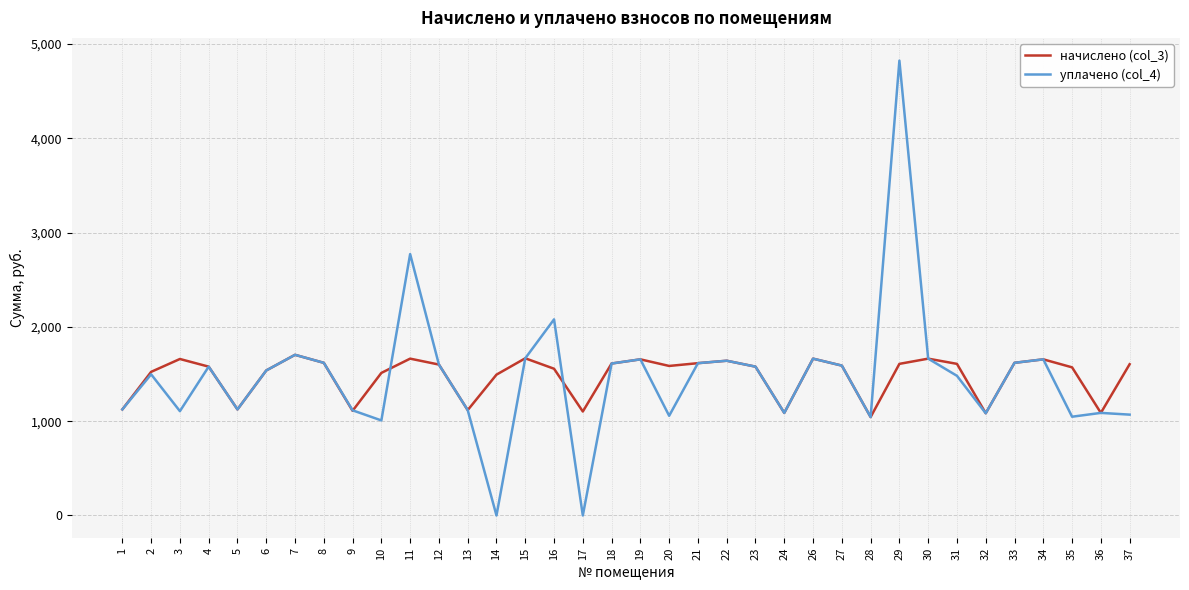

Rank the series by their maximum value, from highest to lowest.

уплачено (col_4), начислено (col_3)